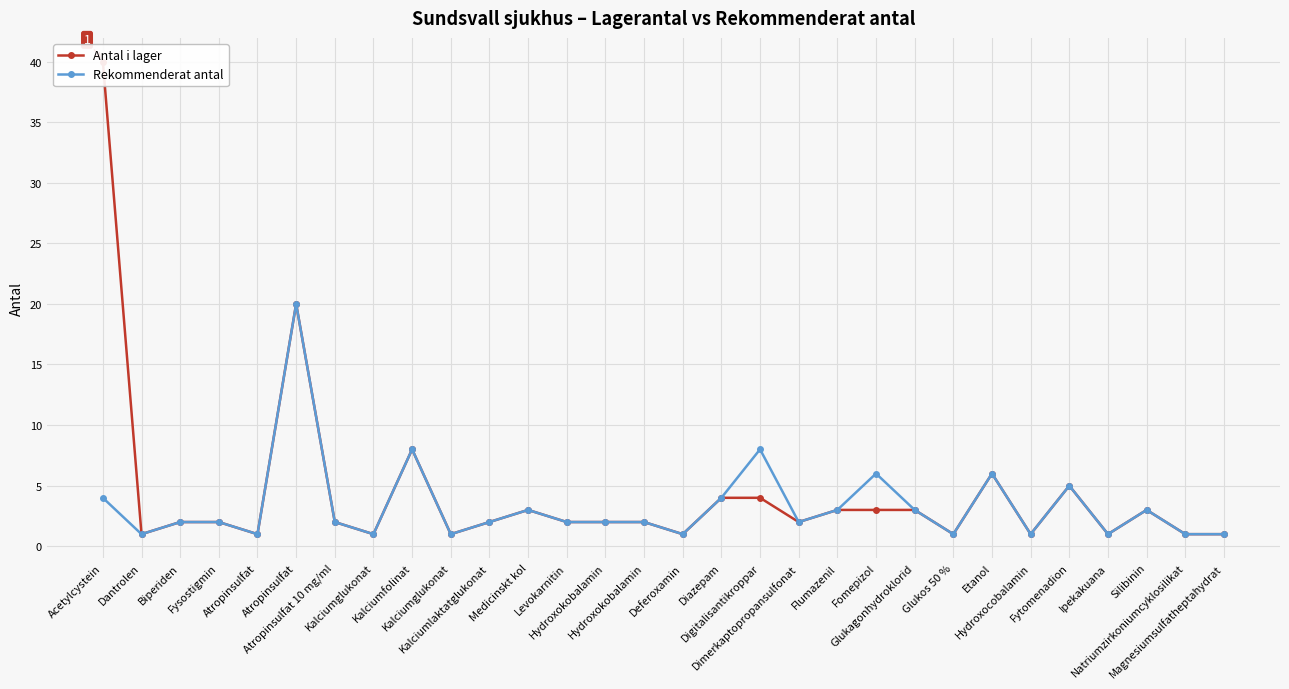

How many interior local peaks does the Antal i lager series have?

6